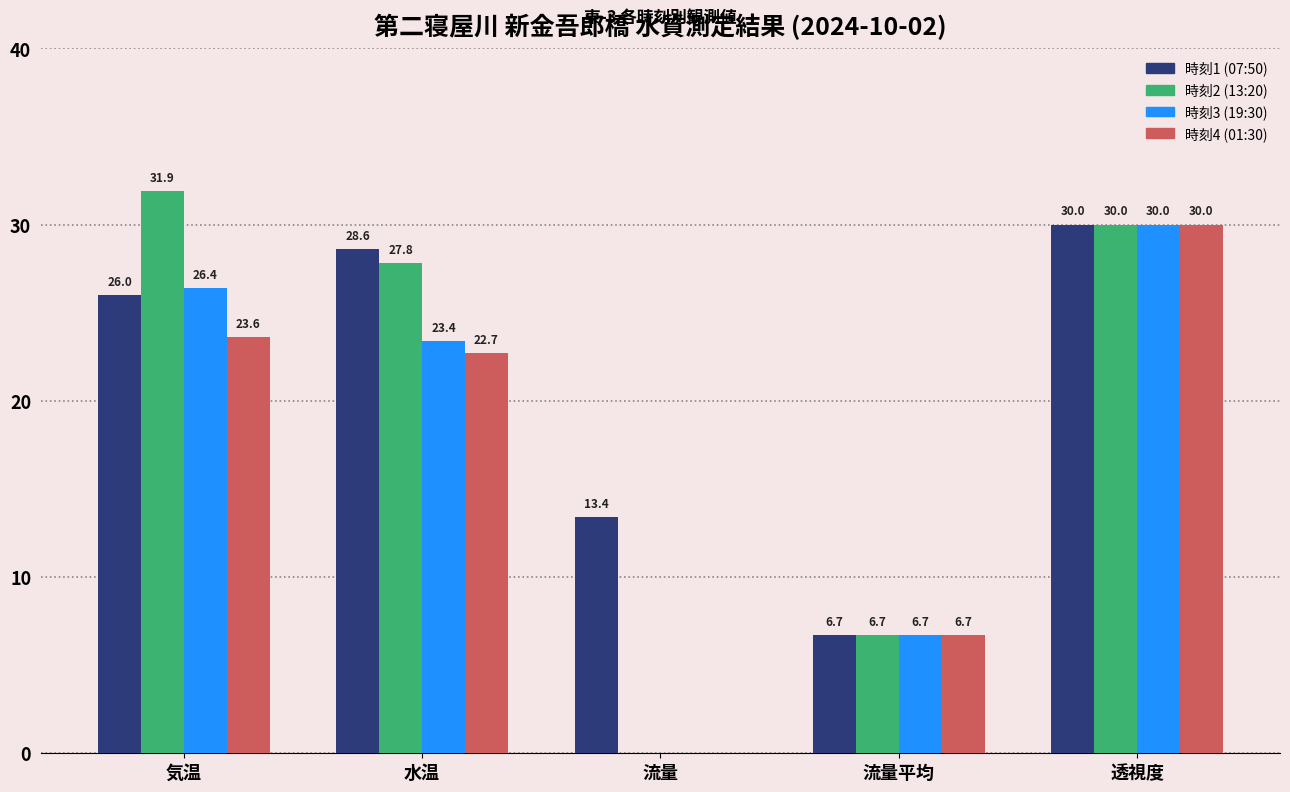

At which category does the chart reach its peak across all series?

気温